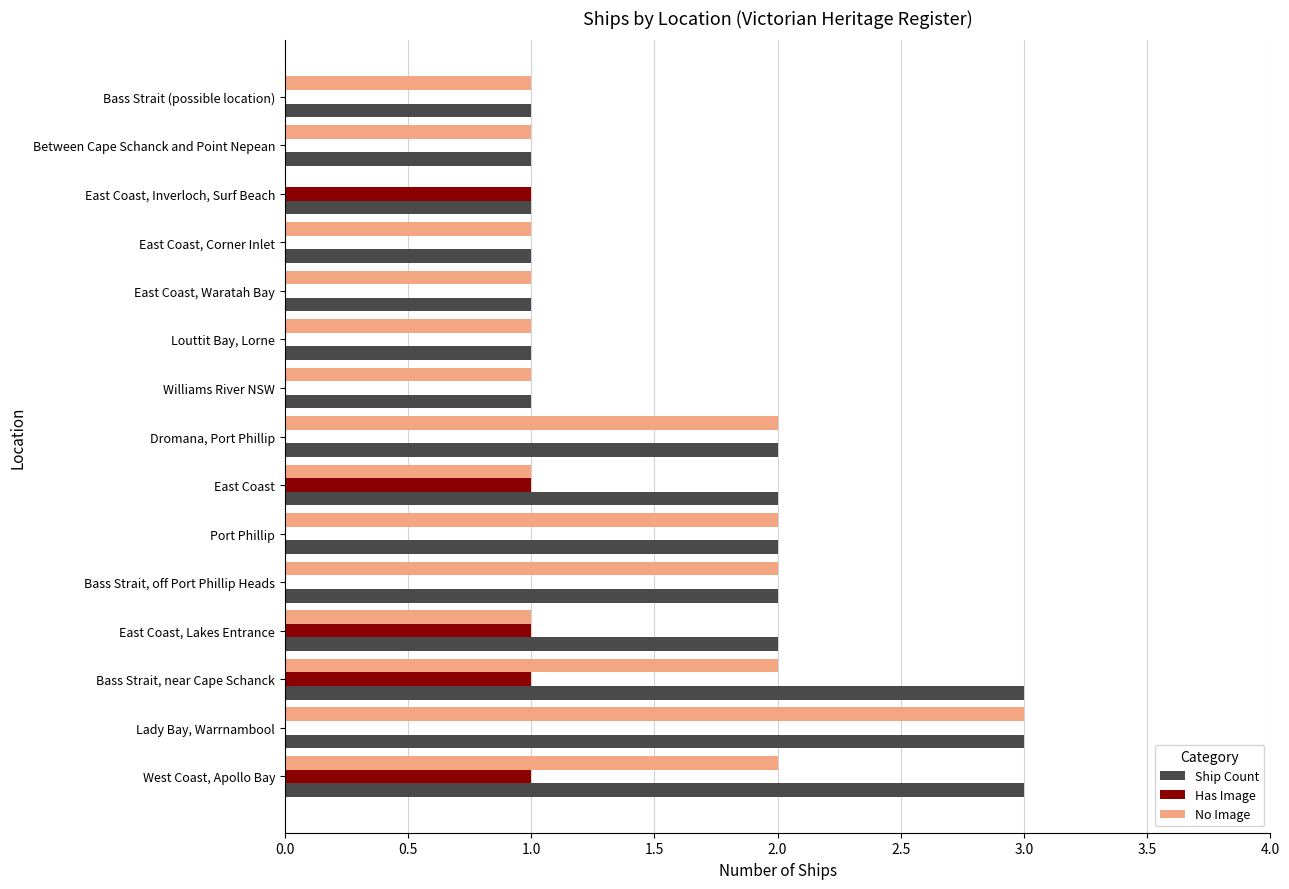

Is it true that Has Image equals 0 at Dromana, Port Phillip?

True